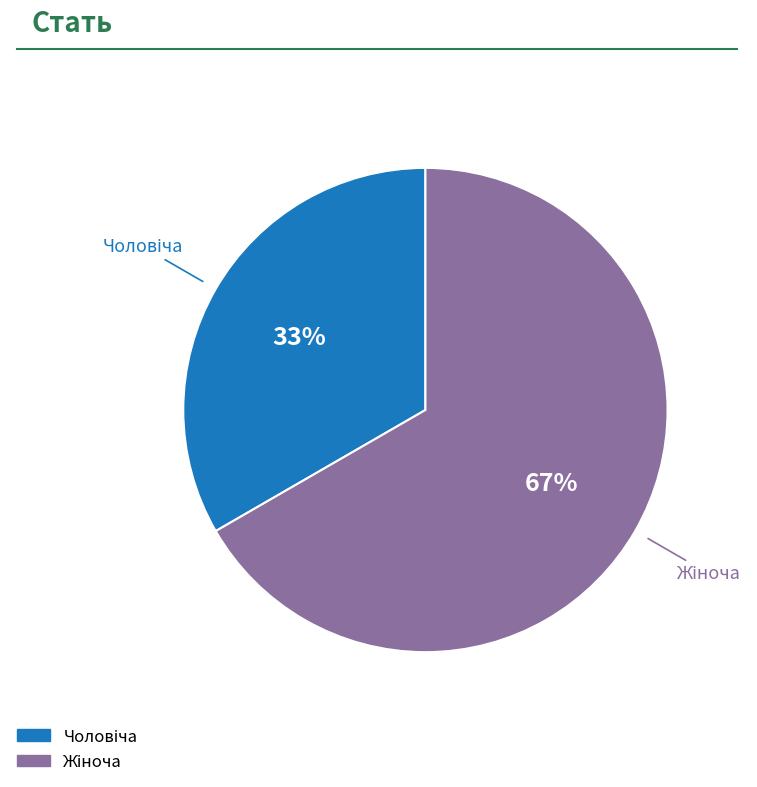

Is there a majority slice in this chart?

Yes